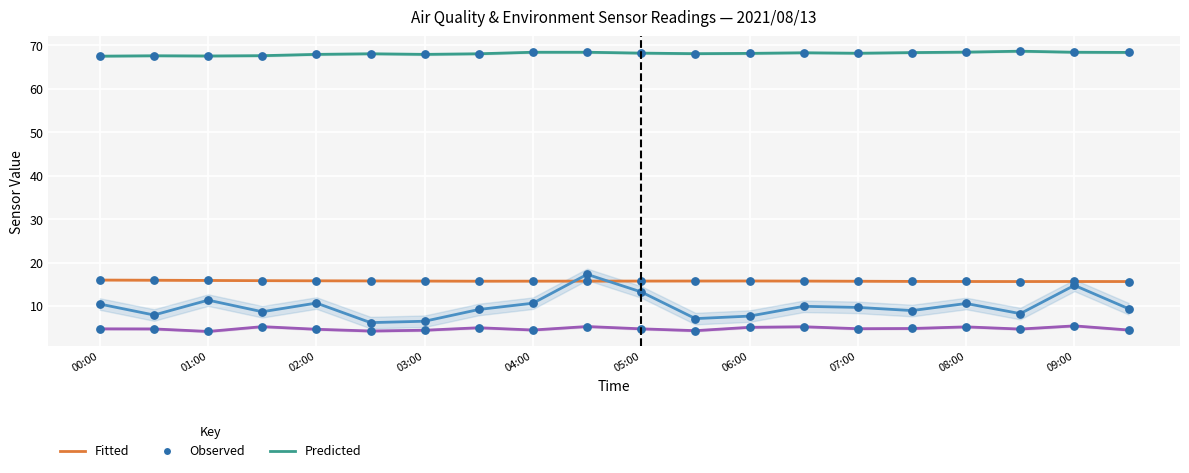

At how many categories does at least one series exceed 28?

20